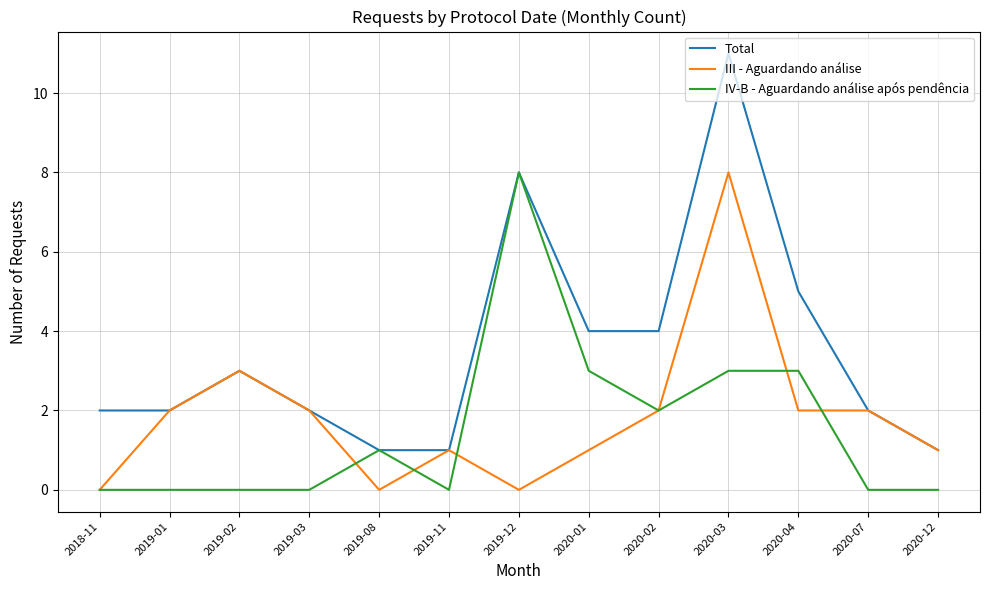

Rank the series by their average value, from lowest to highest.

IV-B - Aguardando análise após pendência, III - Aguardando análise, Total